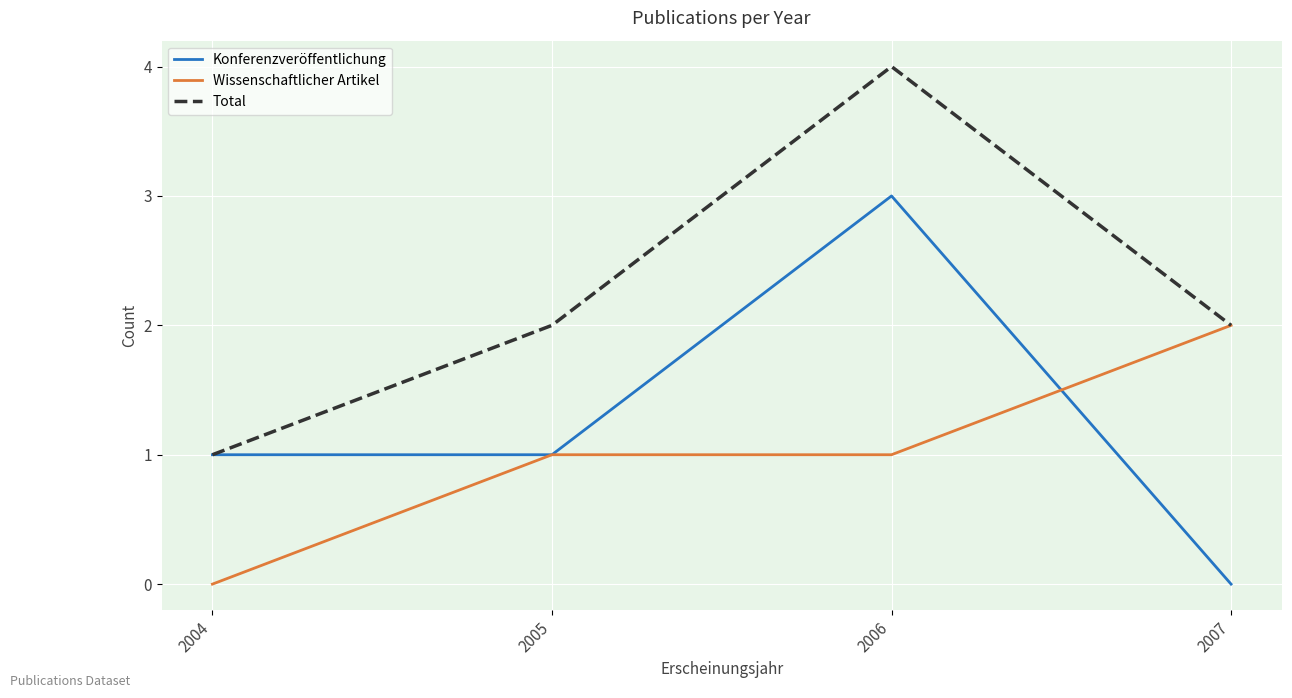

Which series changed the most between 2004 and 2007?

Wissenschaftlicher Artikel